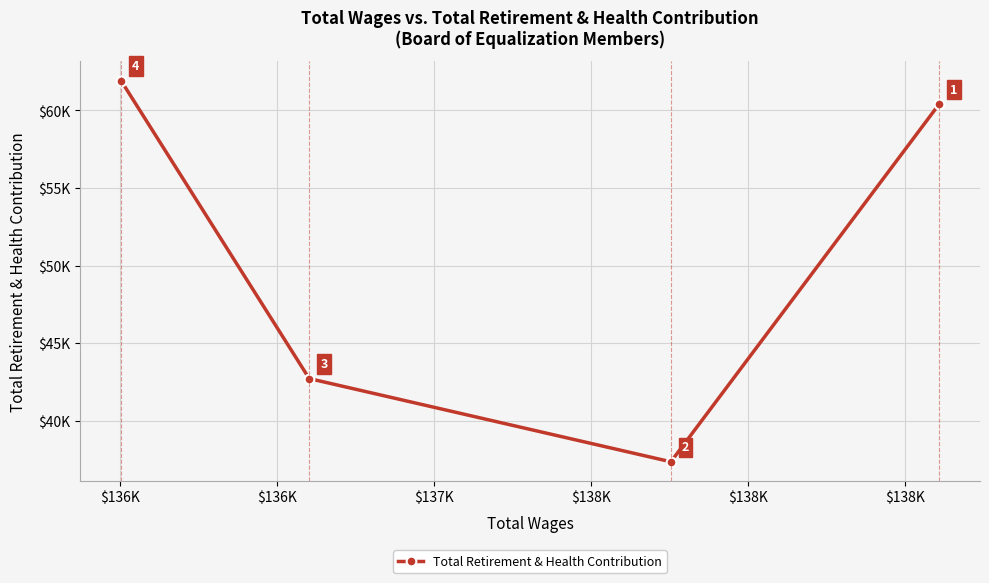

The value at $136K is 8840.7. True or false?

False